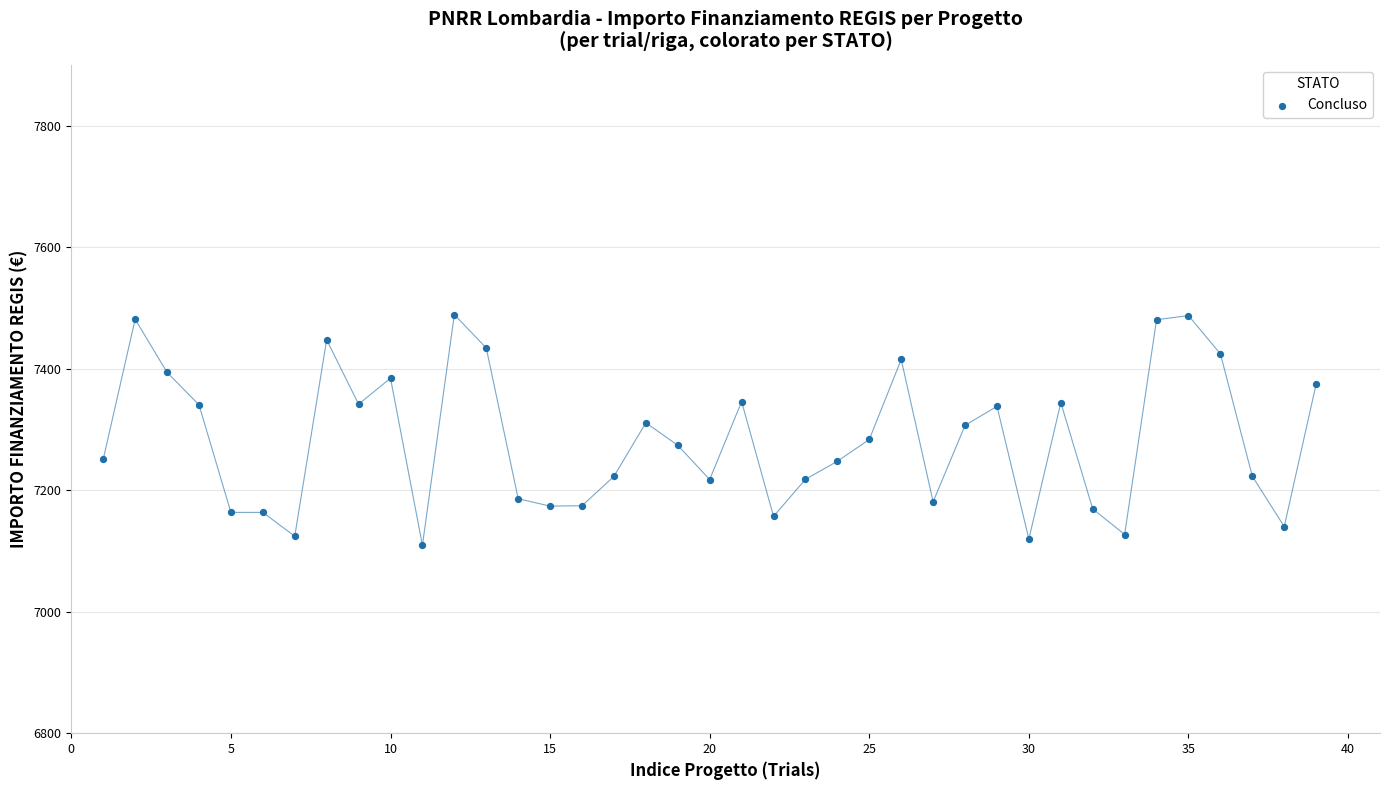

What is the range of X values (max minus min)?

38.0